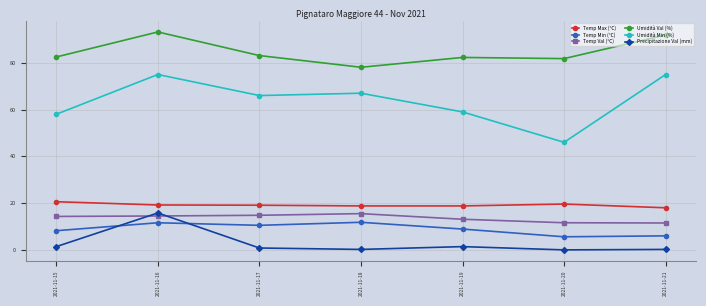

Rank the series at 2021-11-20 from highest to lowest value.

Umidità Val (%), Umidità Min (%), Temp Max (°C), Temp Val (°C), Temp Min (°C), Precipitazione Val (mm)